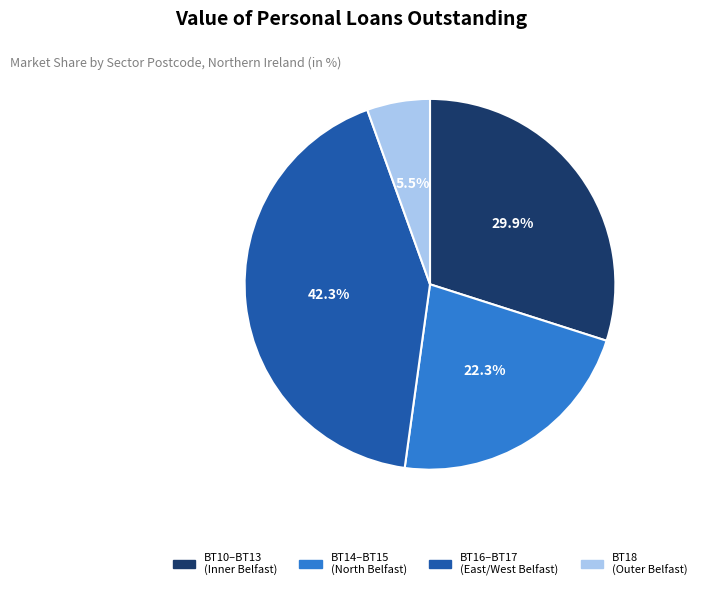

Is there a majority slice in this chart?

No